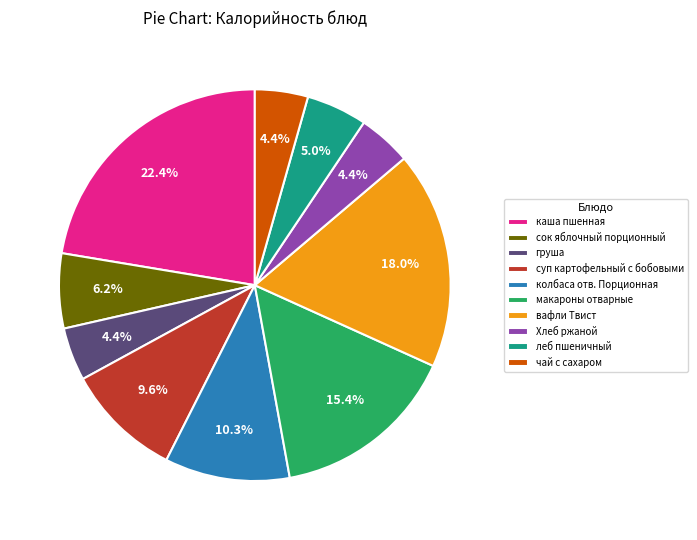

Between сок яблочный порционный and Хлеб ржаной, which is larger?

сок яблочный порционный